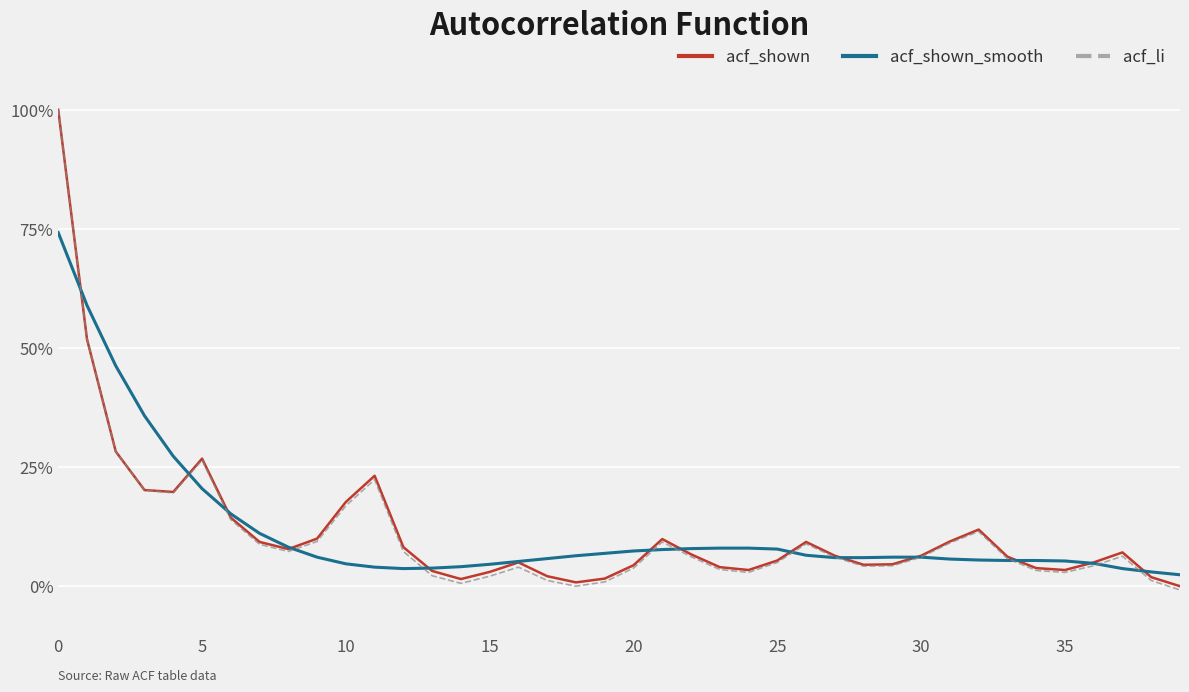

True or false: acf_shown_smooth and acf_shown intersect in this chart.

True